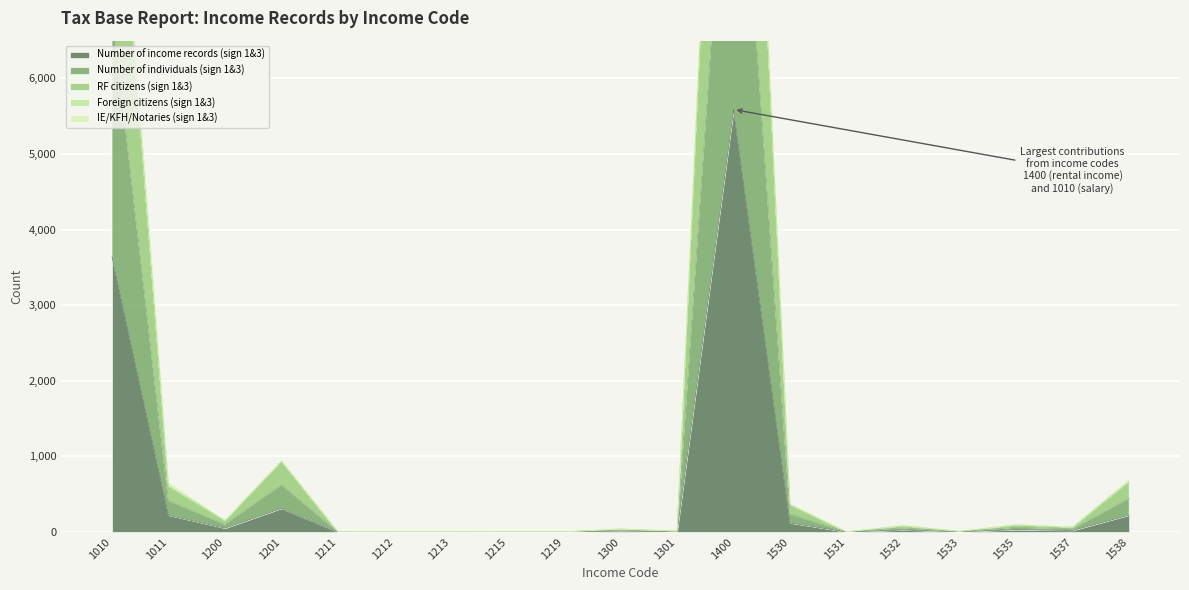

True or false: Number of income records (sign 1&3) has a value of 1 at 1211.

True